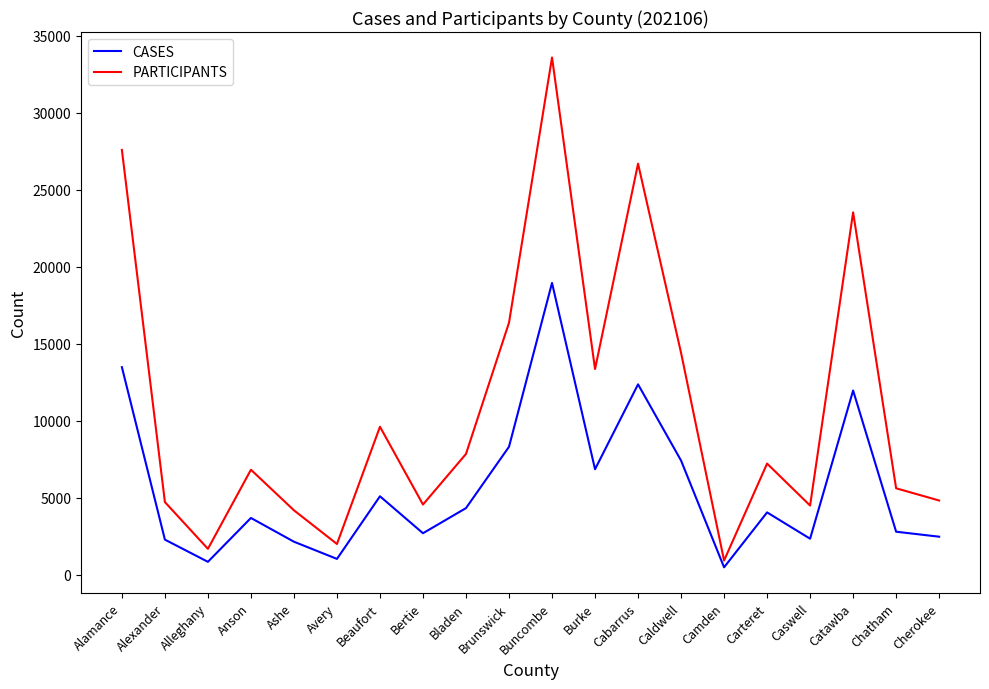

Which series has the largest range (max minus min)?

PARTICIPANTS